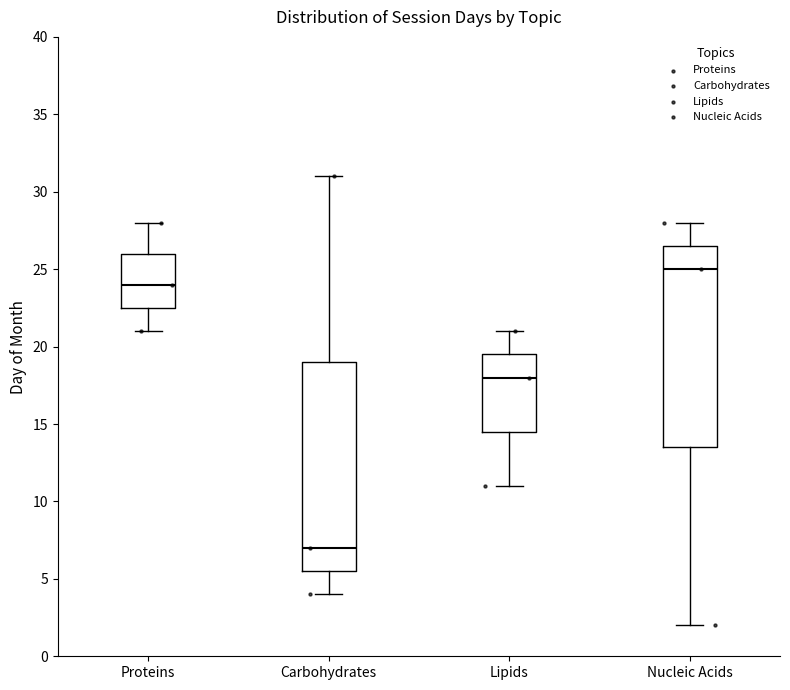

Which box has the lowest median line?

Carbohydrates